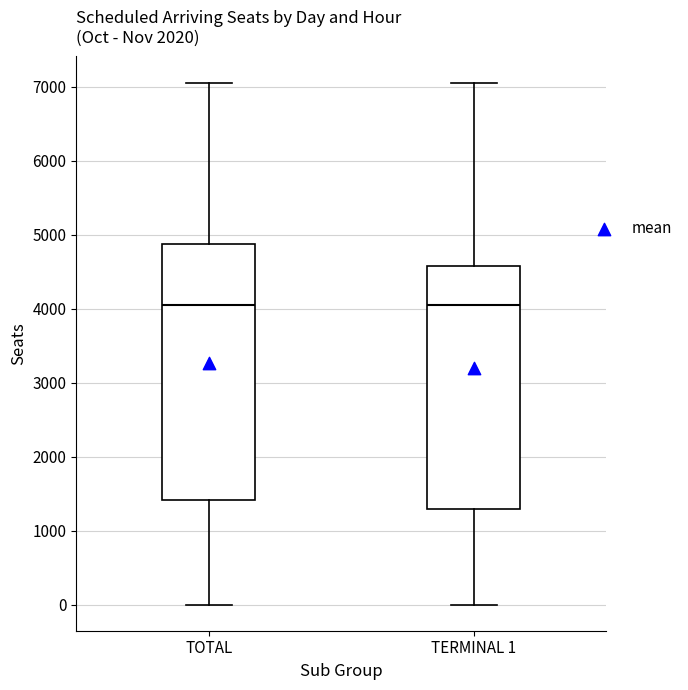

Where is the upper edge of the box for TOTAL on the y-axis? The values are not printed on the chart, so give them approximately, as read against the axis.

4900